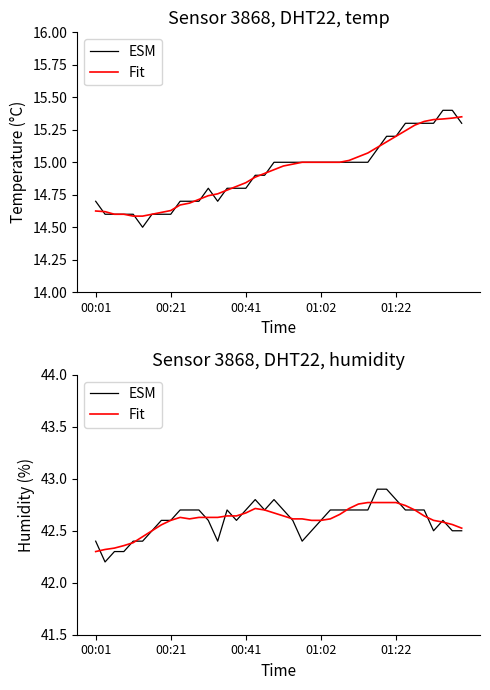

What is the difference between the maximum and minimum values in the ESM series?

0.7